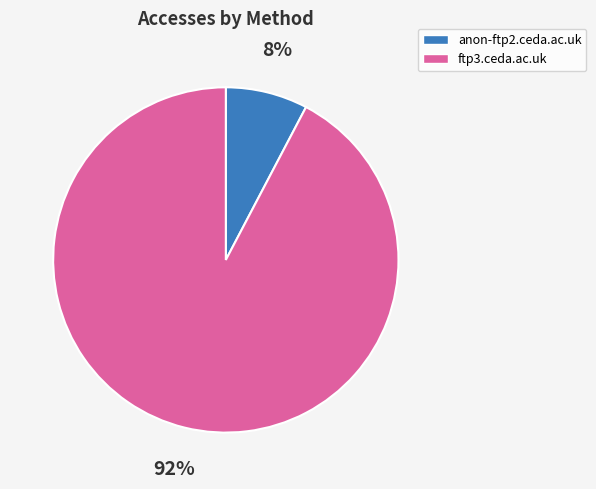

Does ftp3.ceda.ac.uk account for over 50% of the chart?

Yes